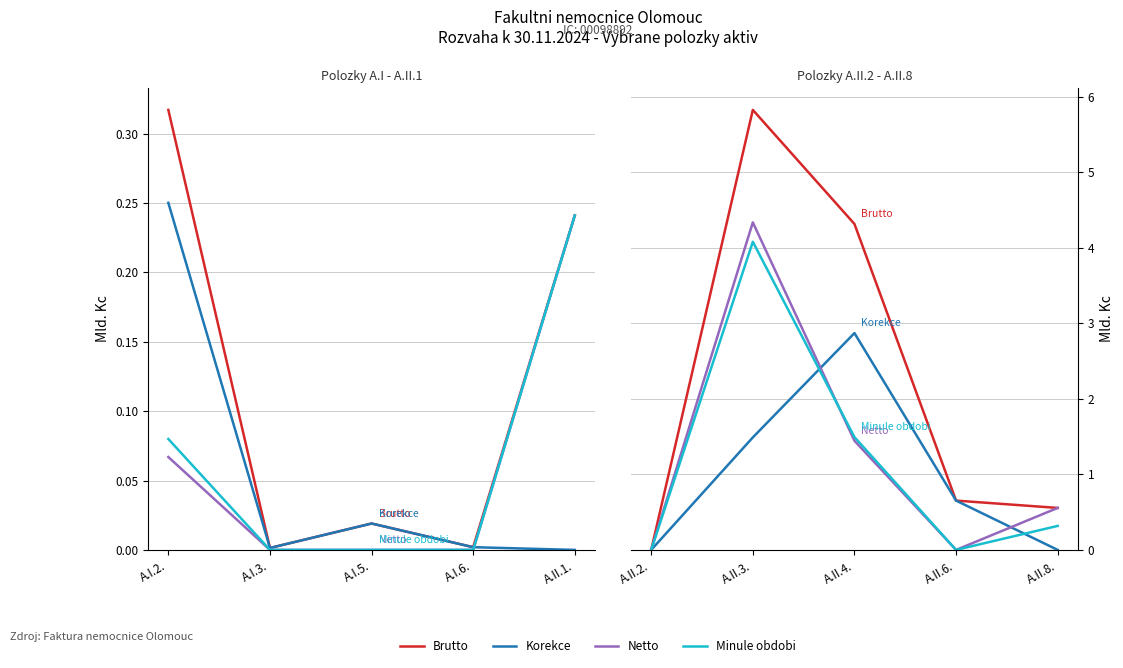

True or false: Minule_obdobi and Brutto cross at least once.

False